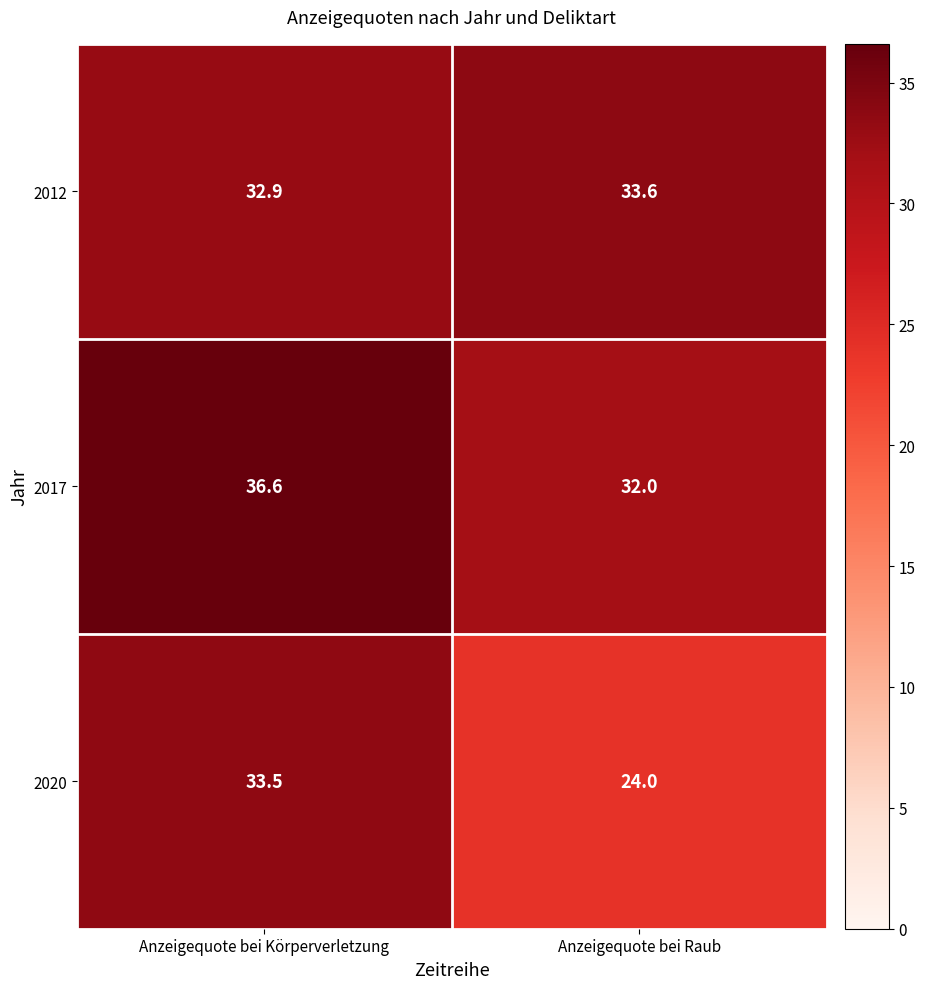

The value of 2017 at Anzeigequote bei Raub is 20.6. True or false?

False